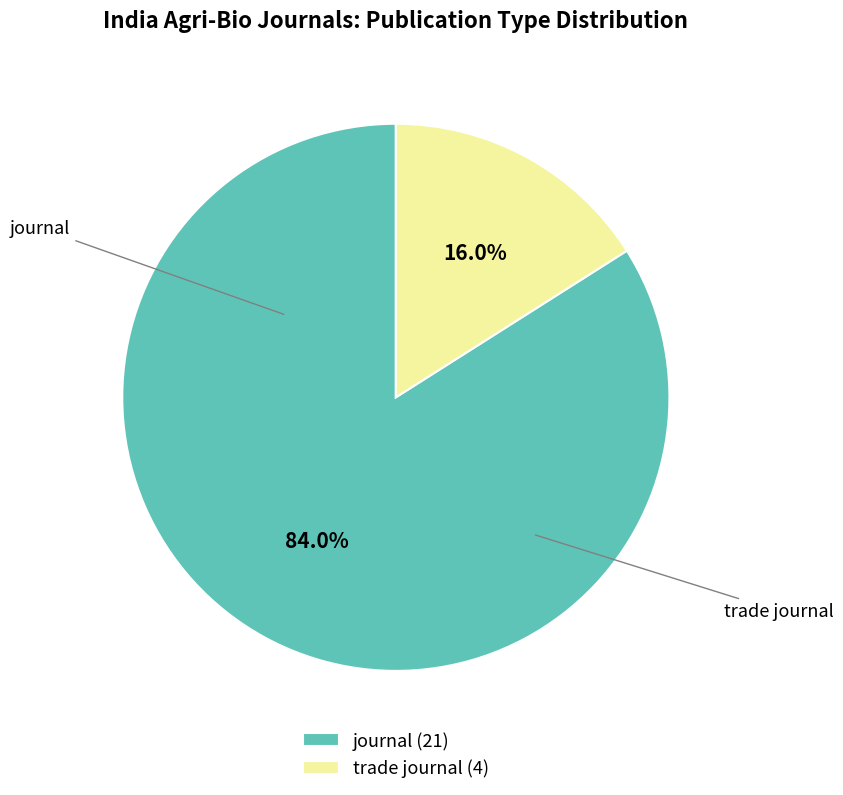

Which has a higher value, journal or trade journal?

journal